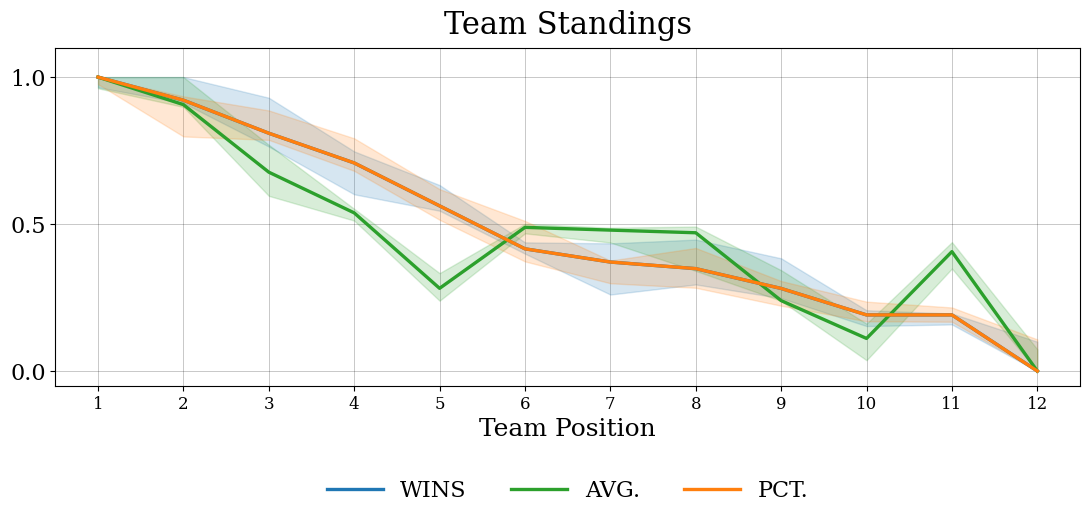

The value of WINS at 4 is 0.7. True or false?

True